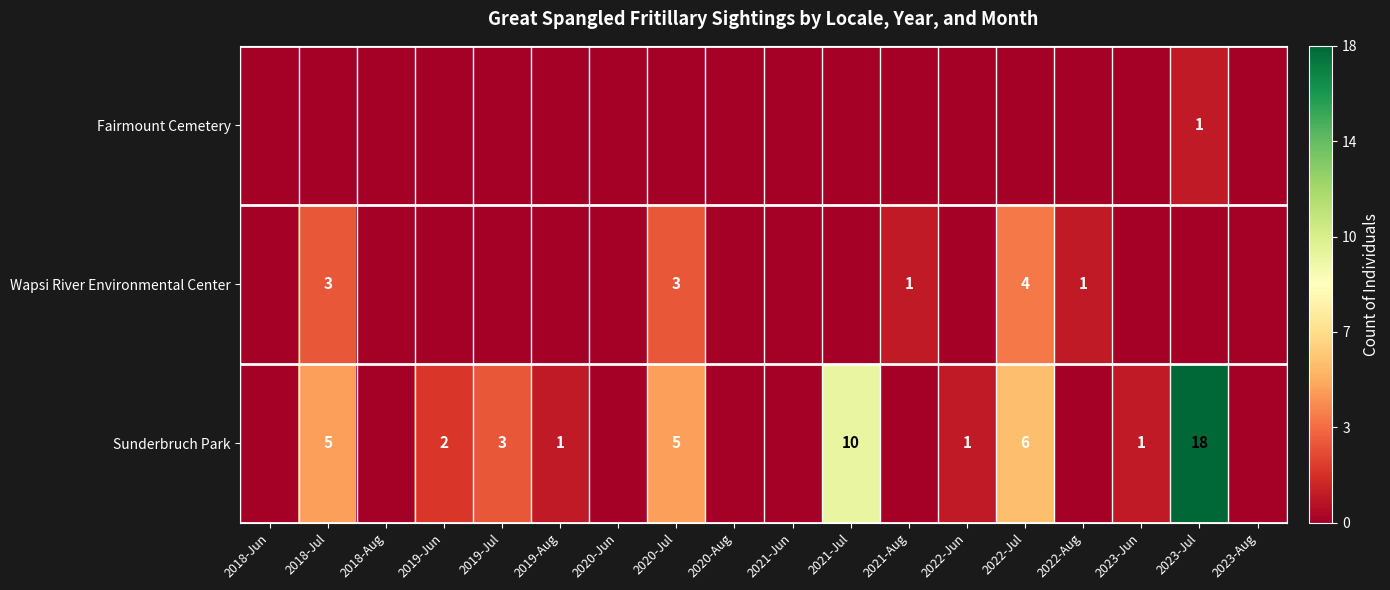

The Sunderbruch Park series shows 1 at 2019-Jun. True or false?

False